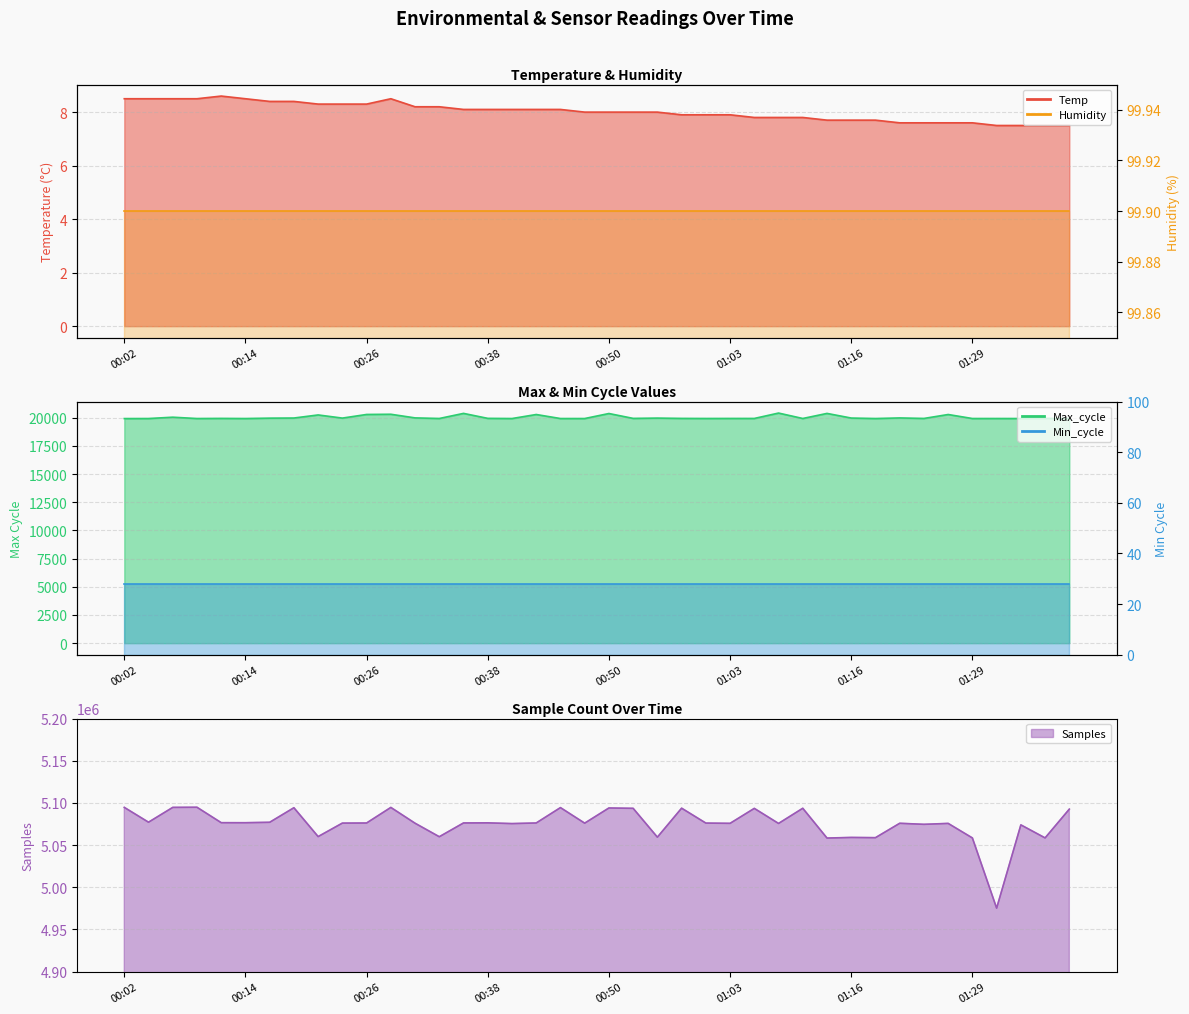

Where is the first local maximum for Max_cycle?

00:07